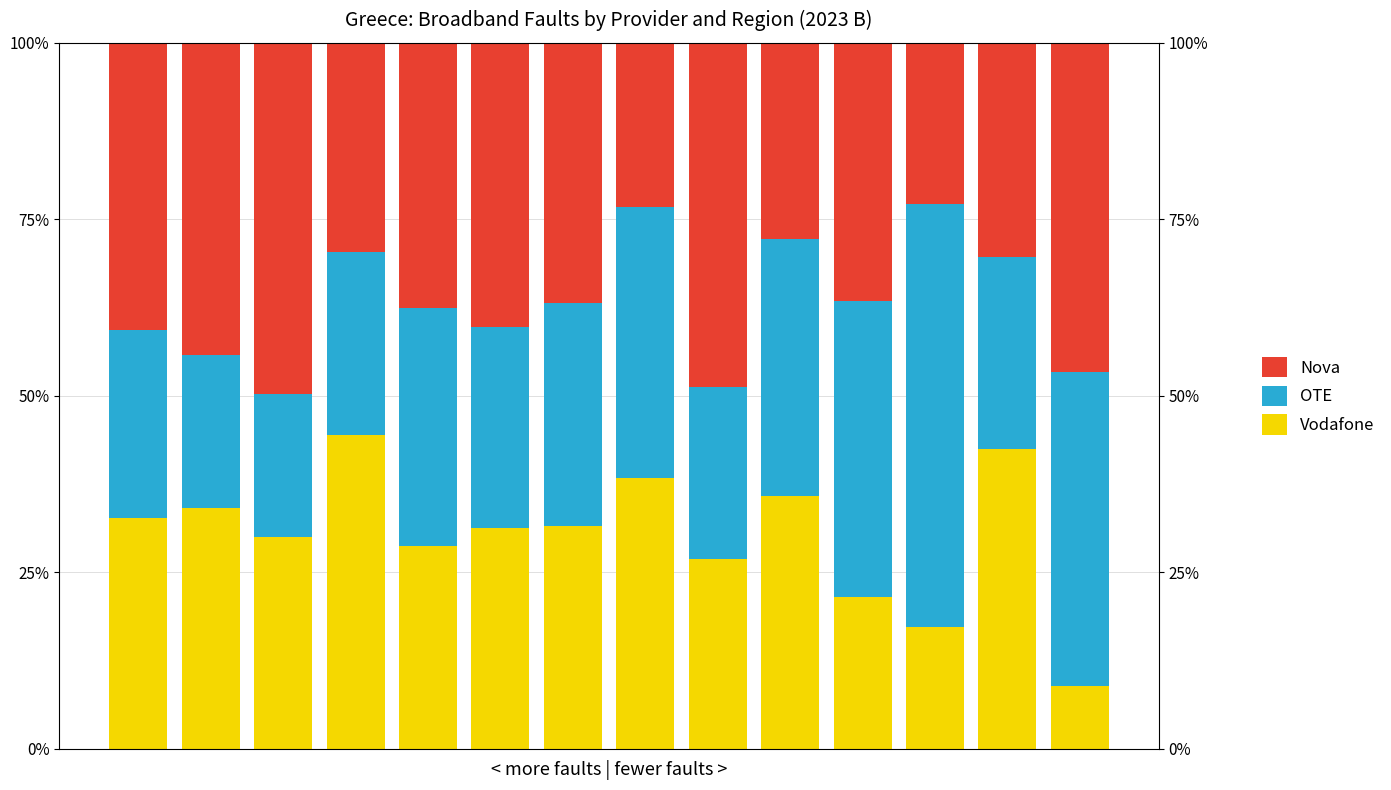

The value of Vodafone at 9 is 0.4. True or false?

True